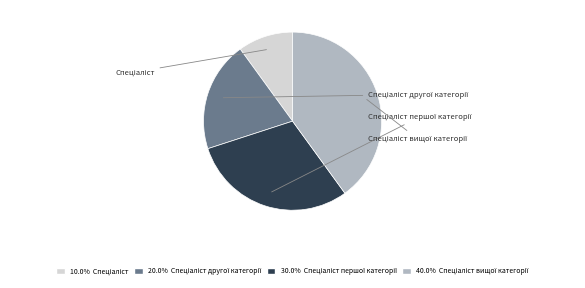

How many segments does this pie chart have?

4